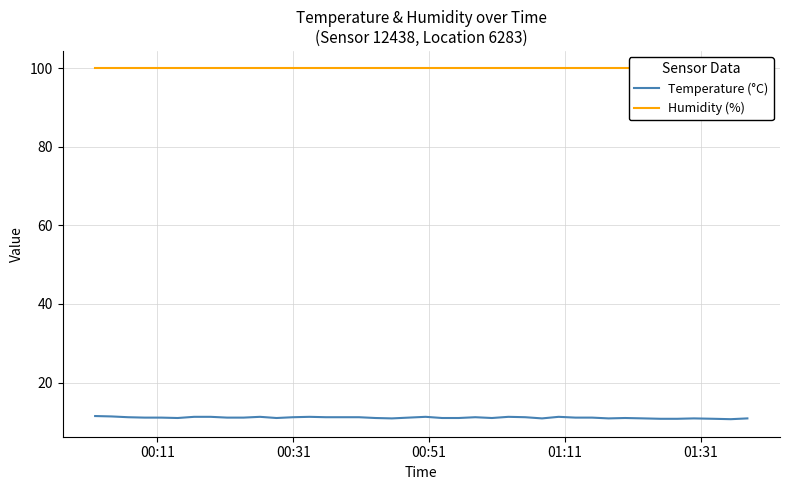

True or false: Humidity (%) and Temperature (°C) intersect in this chart.

False